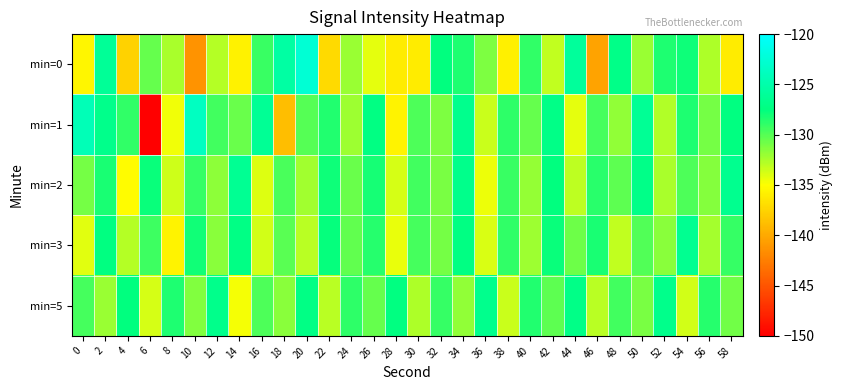

Between 28 and 10, which is larger?

28